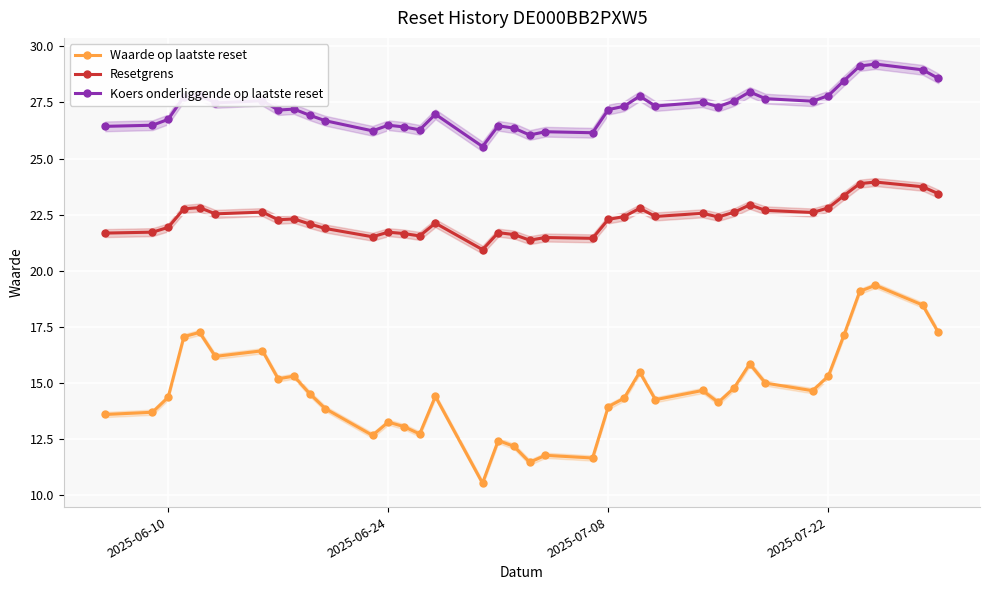

True or false: Koers onderliggende op laatste reset has more than 0 interior local peaks.

True